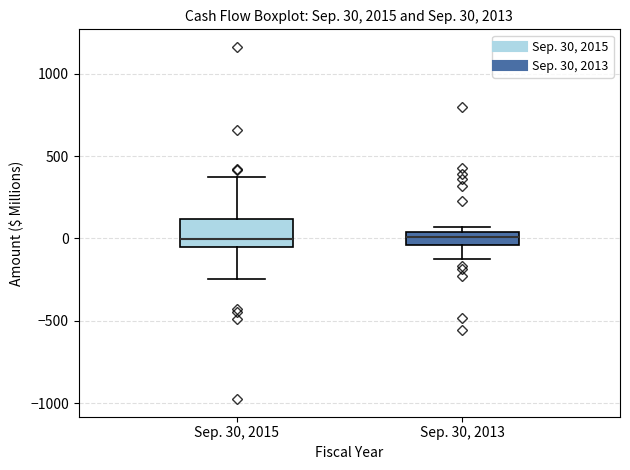

Comparing the boxes themselves (not the whiskers), which one is the tallest?

Sep. 30, 2015